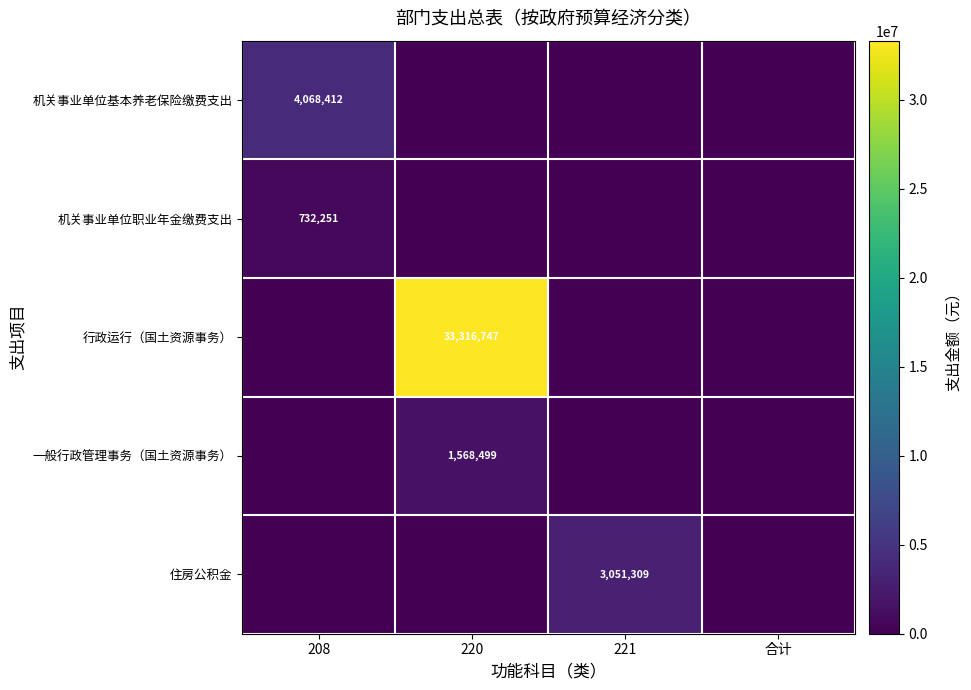

At 208, list the series in order from smallest to largest.

行政运行（国土资源事务）, 一般行政管理事务（国土资源事务）, 住房公积金, 机关事业单位职业年金缴费支出, 机关事业单位基本养老保险缴费支出